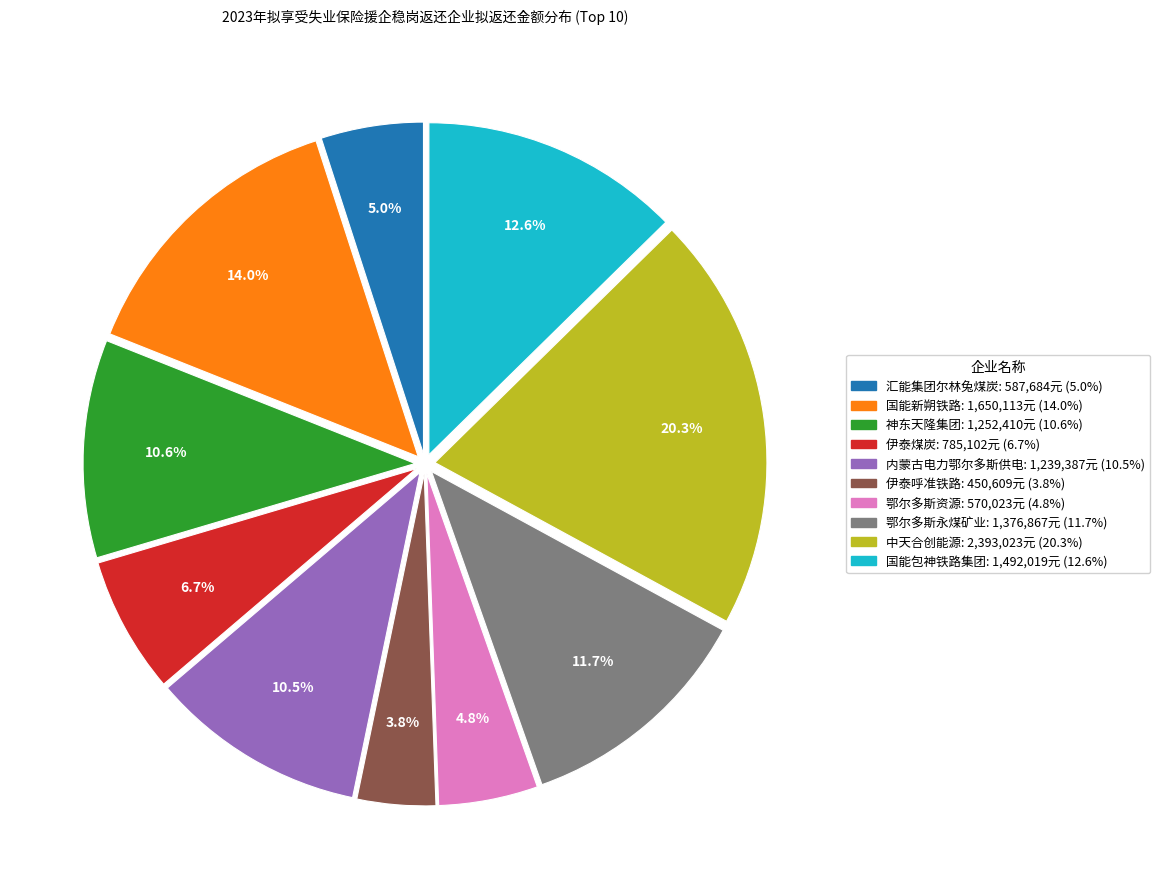

Does any single category account for the majority?

No